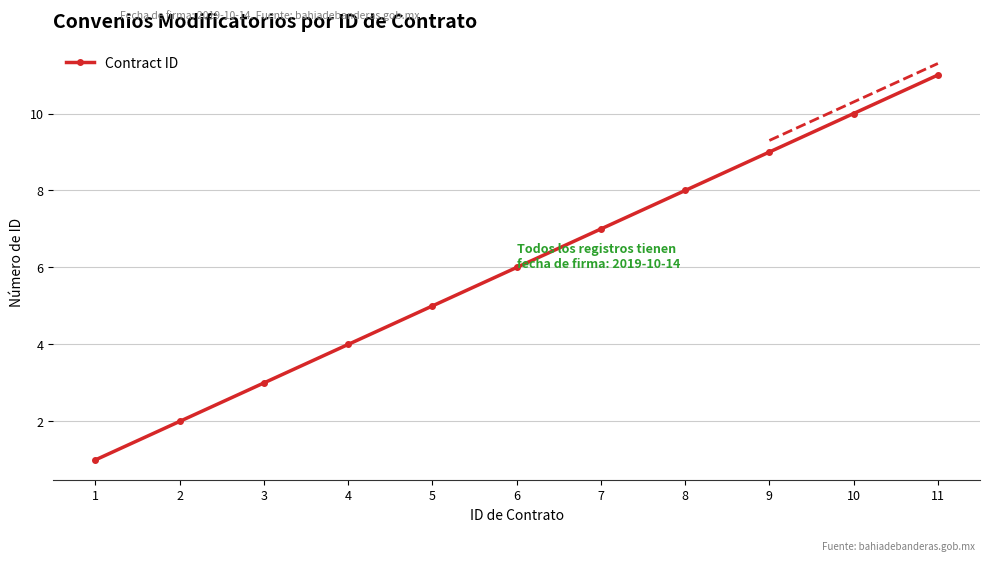

What is the difference between the values at 2 and 6?

4